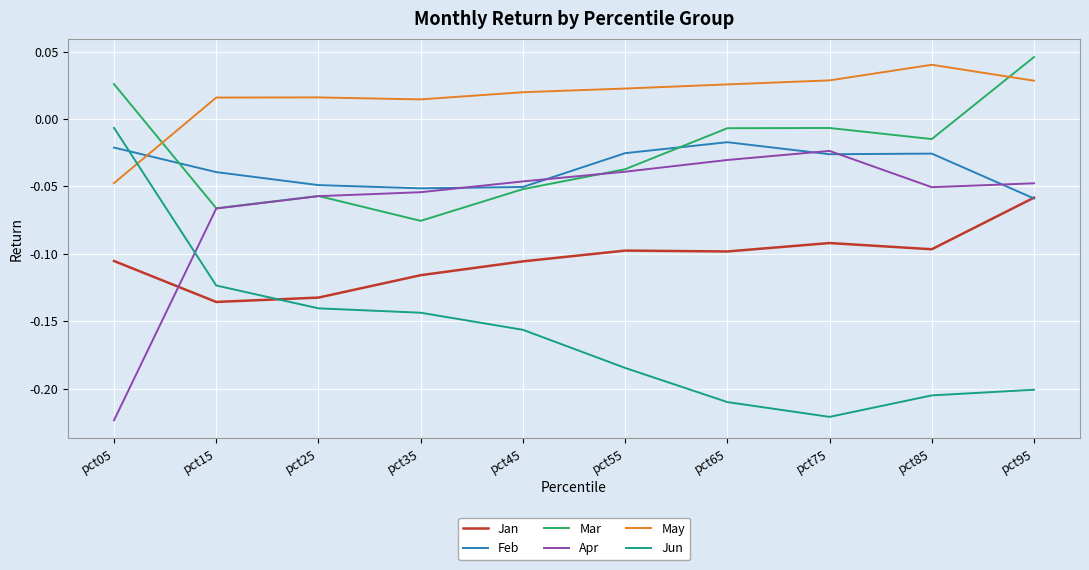

Is the value of Jun at pct25 greater than the value of Jan at pct55?

No